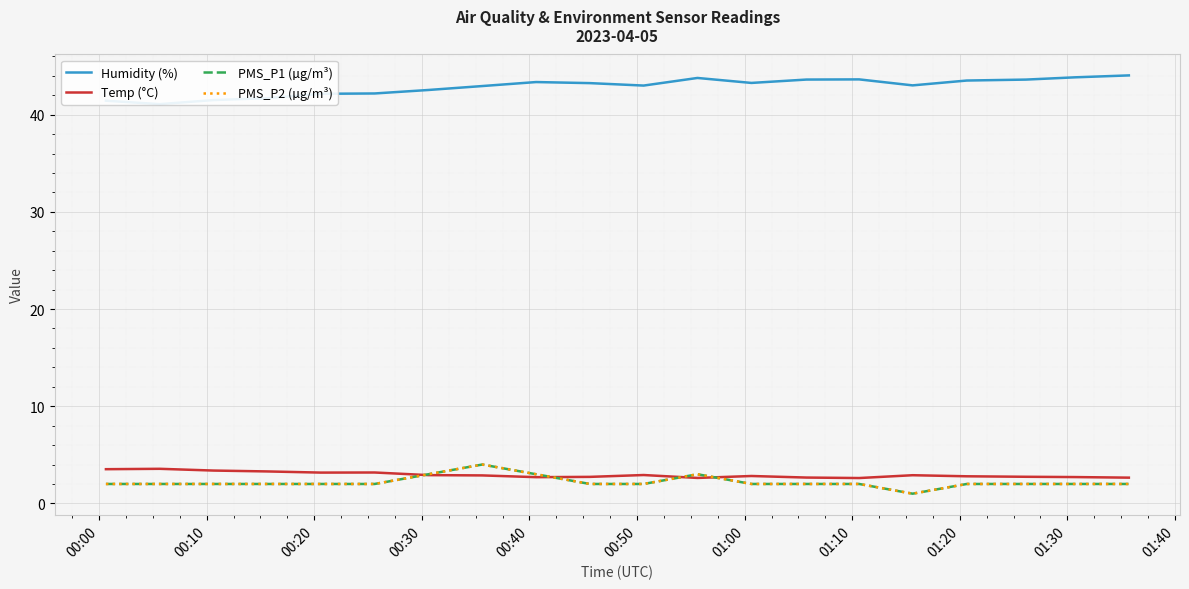

How many values in the PMS_P1 (µg/m³) series exceed 2?

4